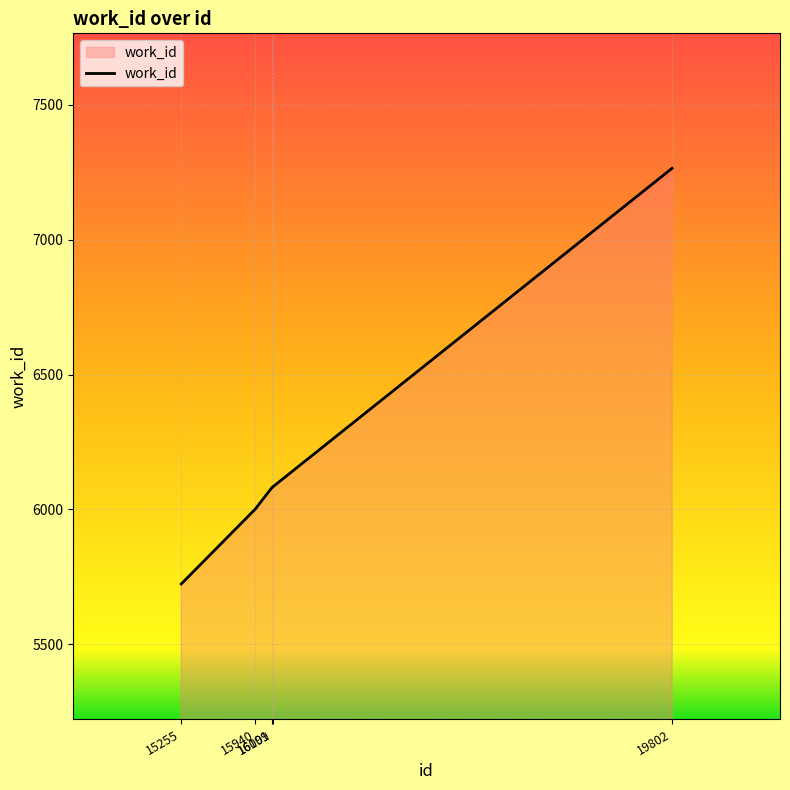

What is the sum of all values?

31155